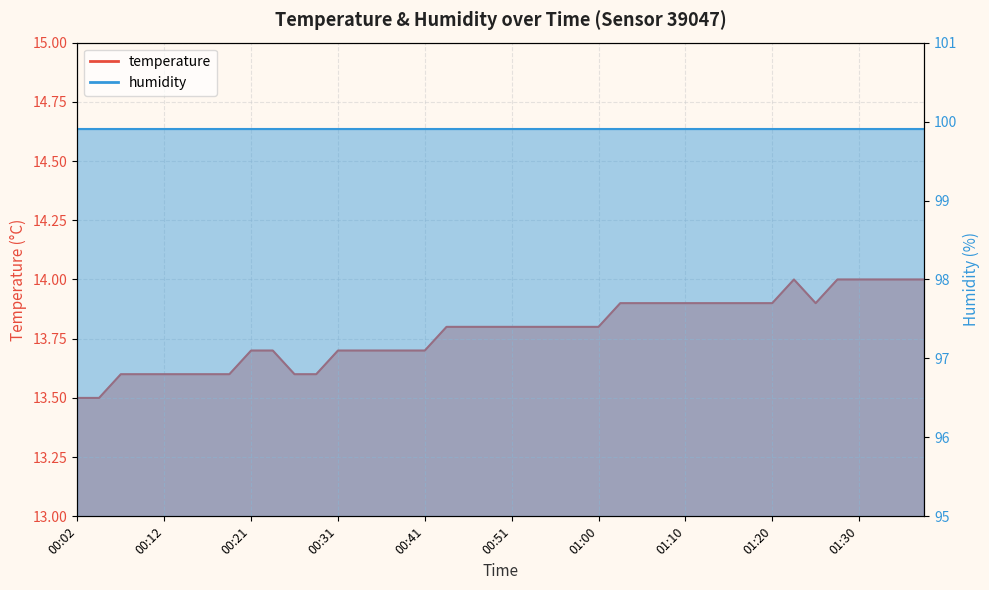

What is the minimum value shown in the chart?

13.5